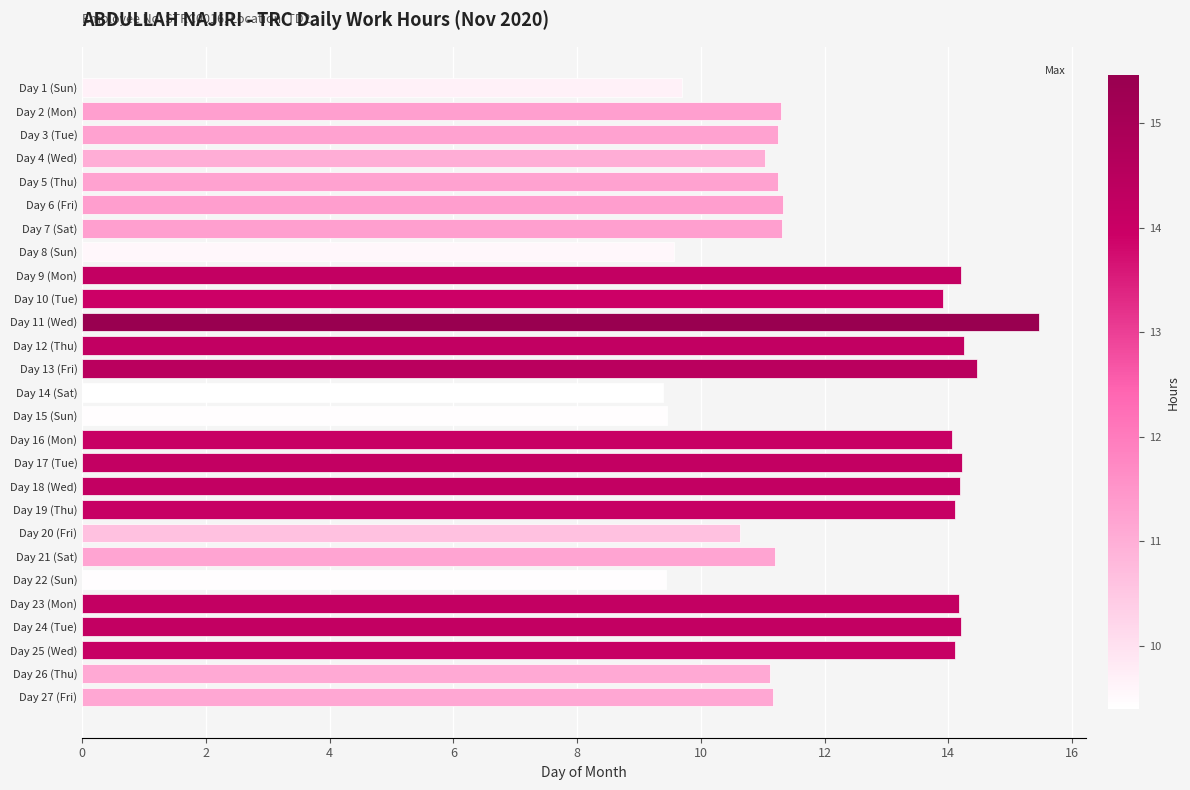

What is the difference between the second highest and second lowest values?

5.0